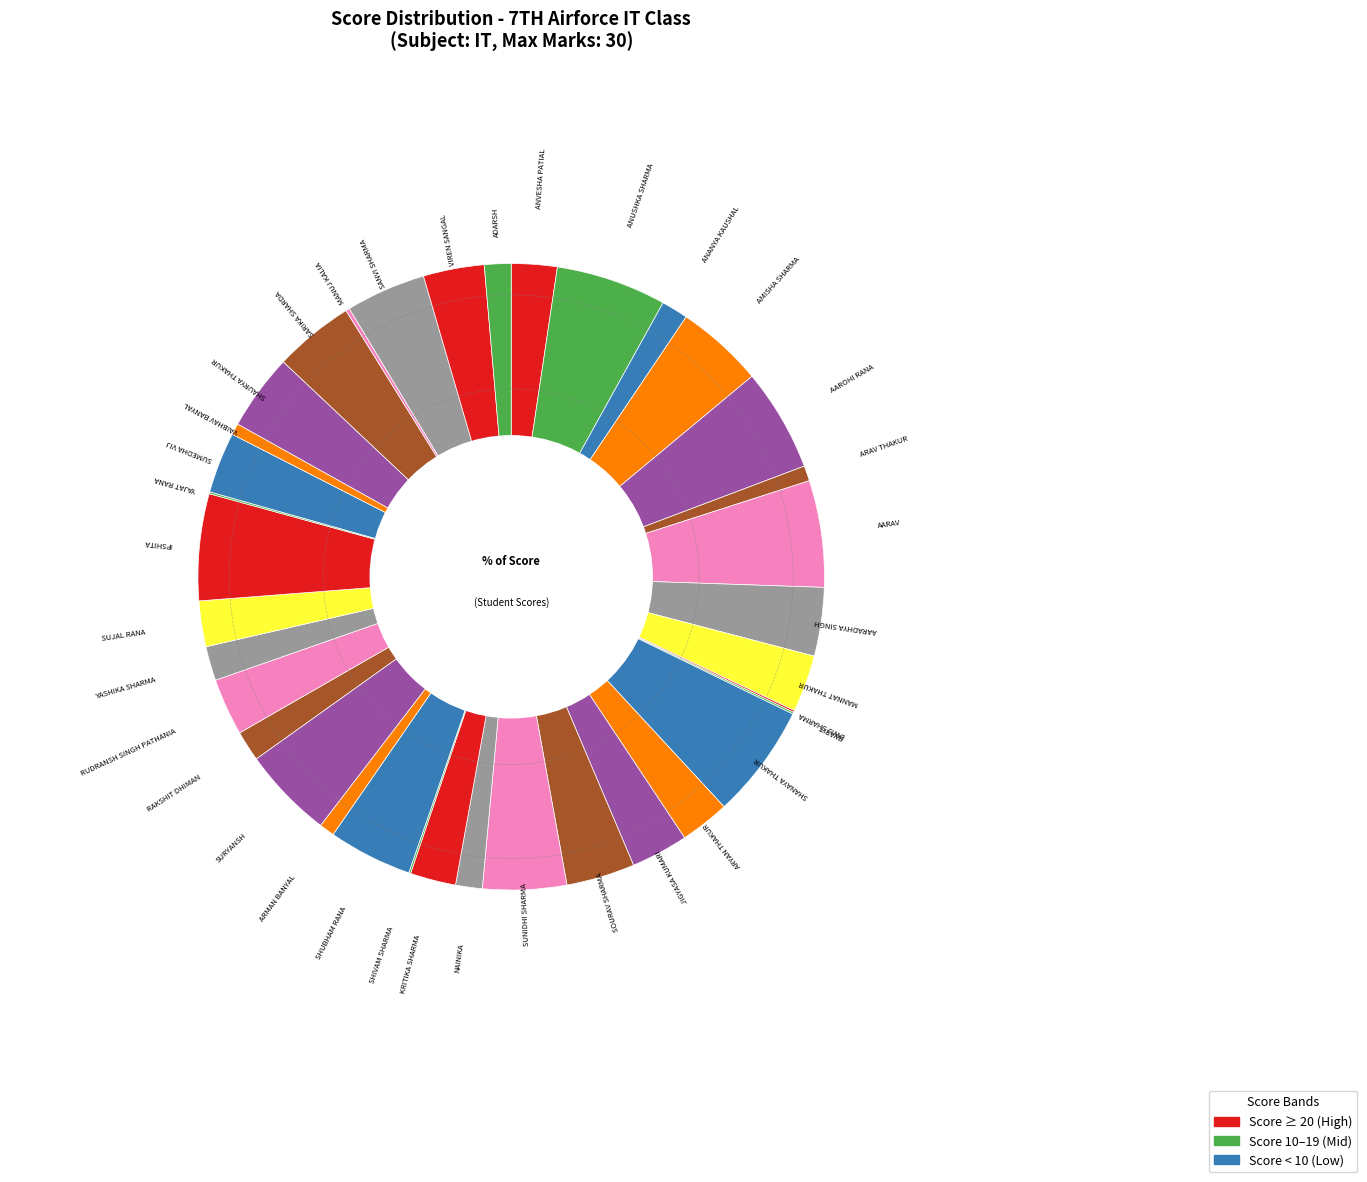

To the nearest percent, what is the difference between the largest and smallest slice percentages?

6%